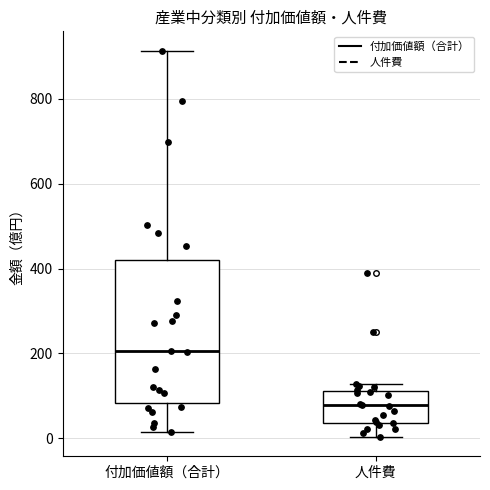

Comparing the boxes themselves (not the whiskers), which one is the tallest?

付加価値額（合計）